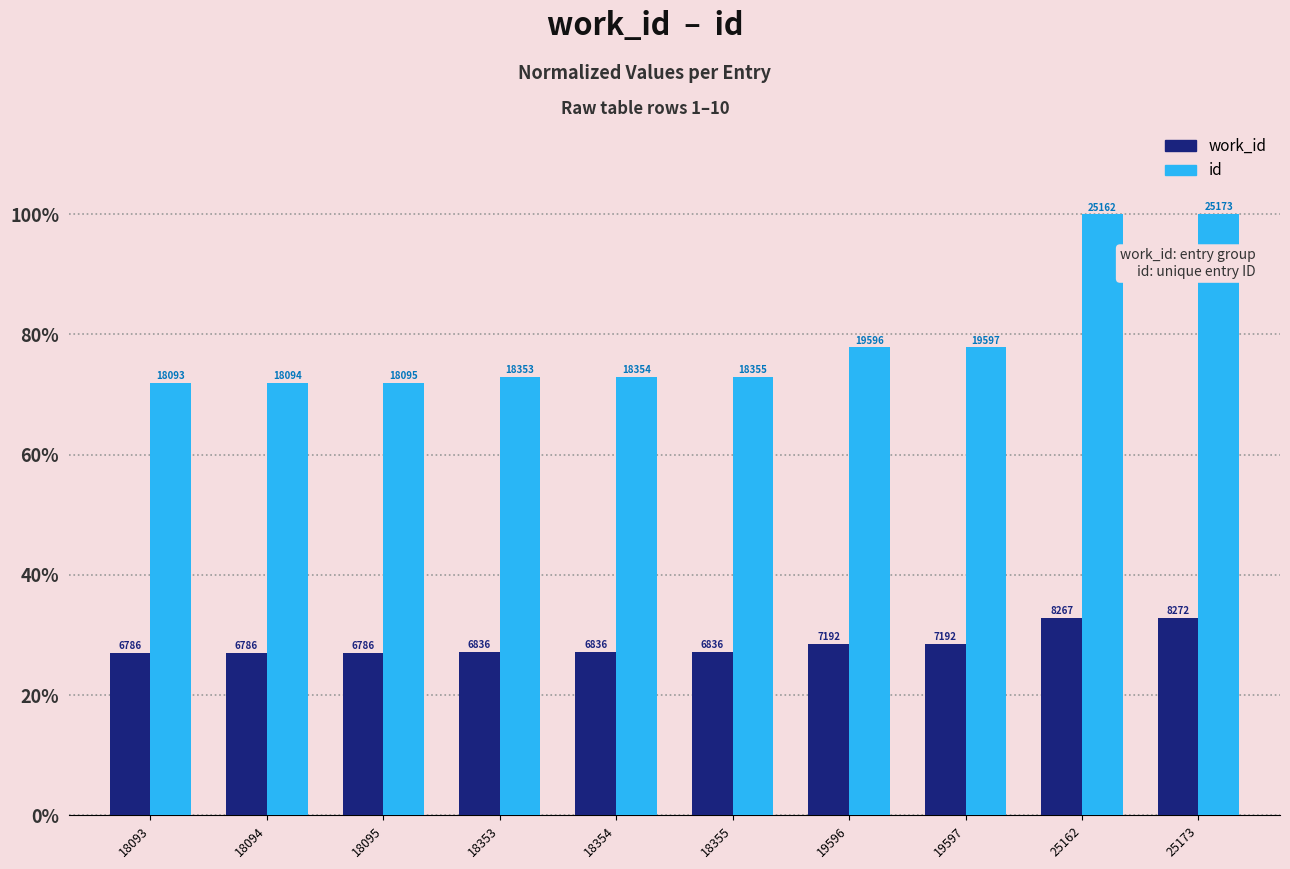

The id series shows 71.9 at 18093. True or false?

True